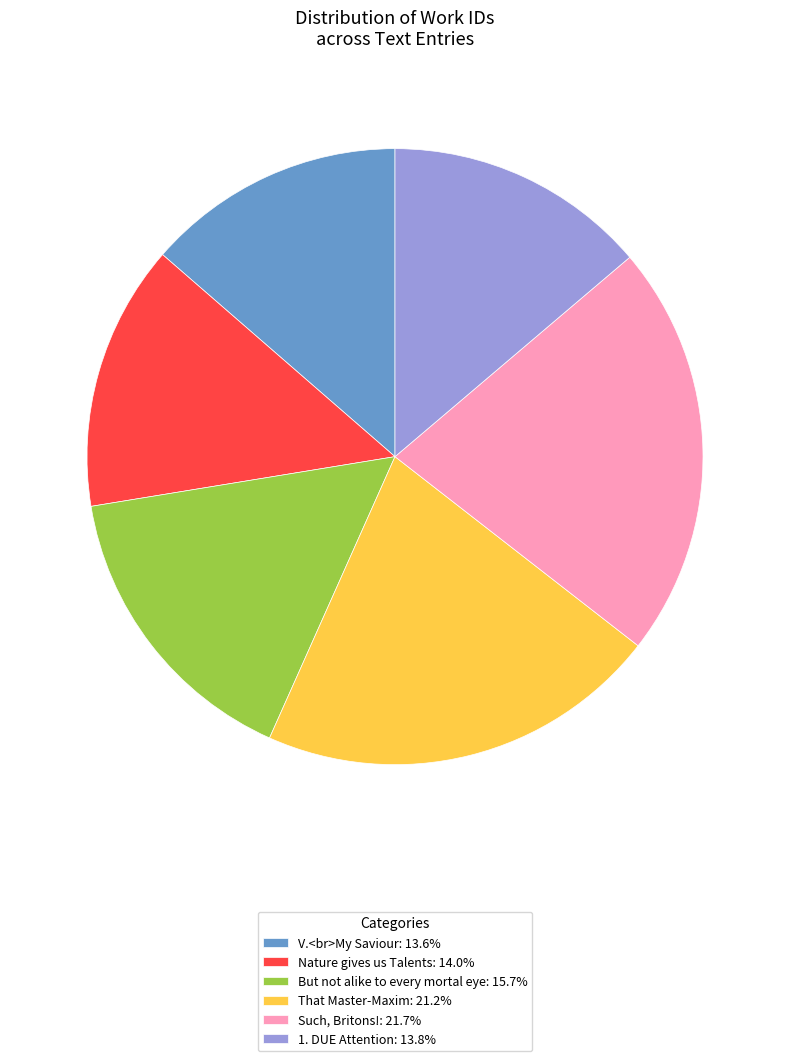

Combined, do 1. DUE Attention: 13.8% and That Master-Maxim: 21.2% account for over 50%?

No